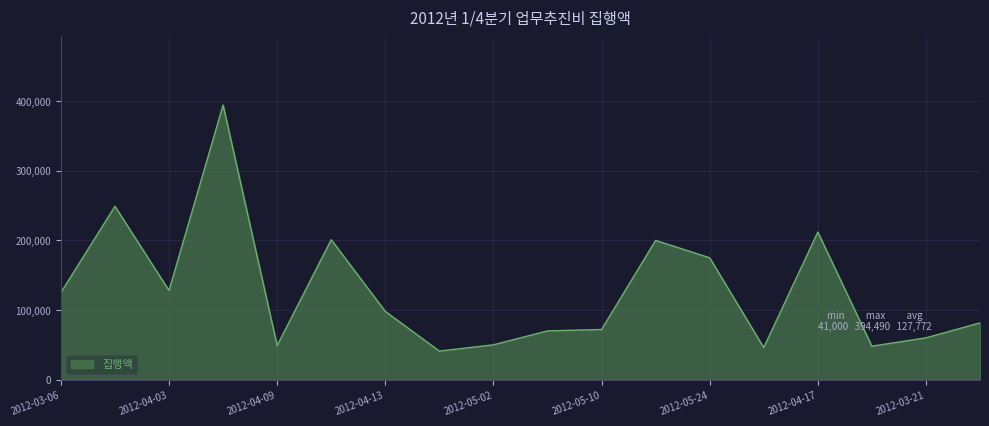

What is the minimum value shown in the chart?

41000